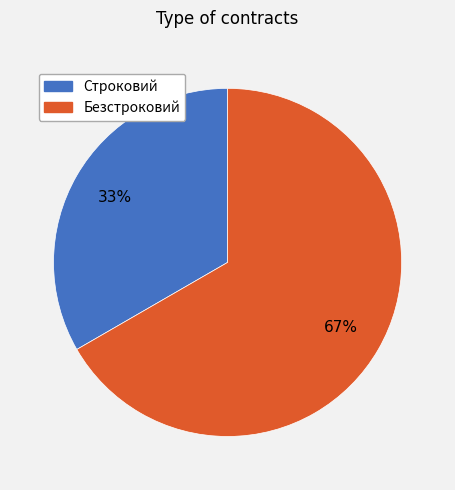

Is the sum of Строковий and Безстроковий greater than half?

Yes